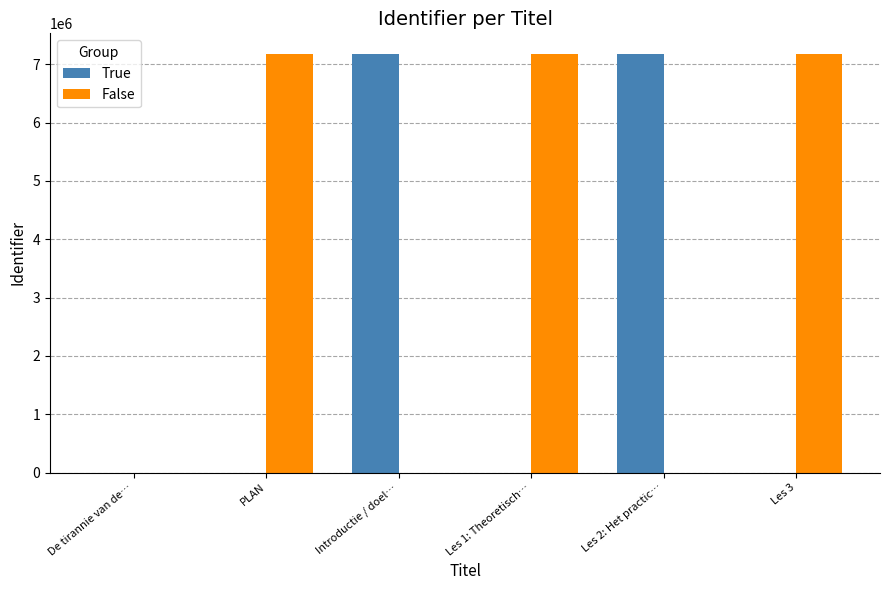

How many series are shown in this chart?

2